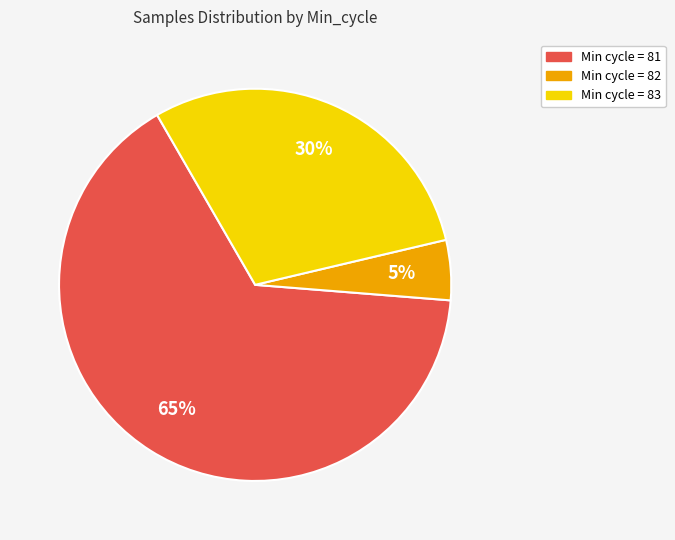

To the nearest percent, what is the average slice percentage?

33%